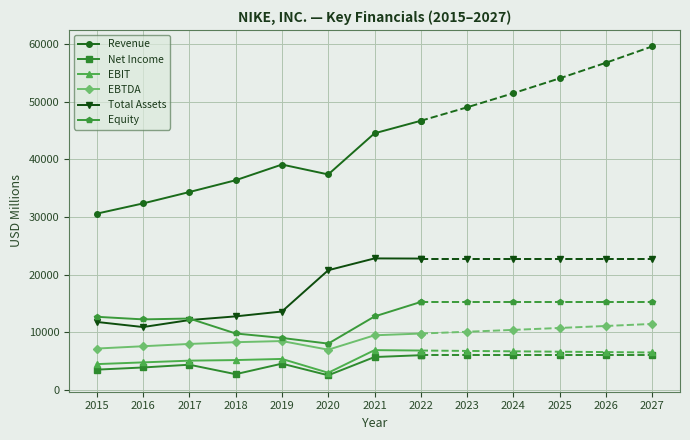

Which category has the lowest value in the Revenue series?

2015